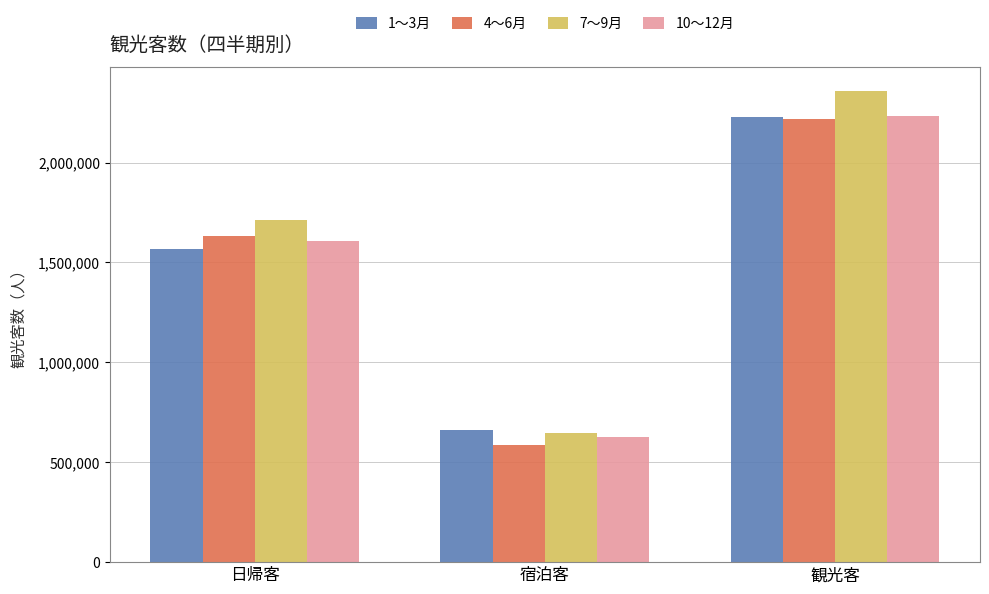

Between 宿泊客 and 観光客, which series saw the biggest shift?

7～9月